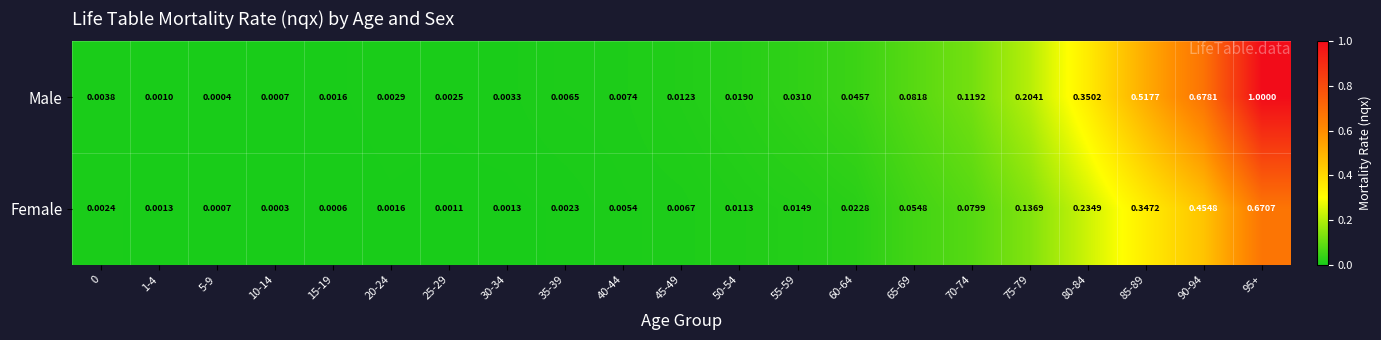

How many data points does each series have?

21